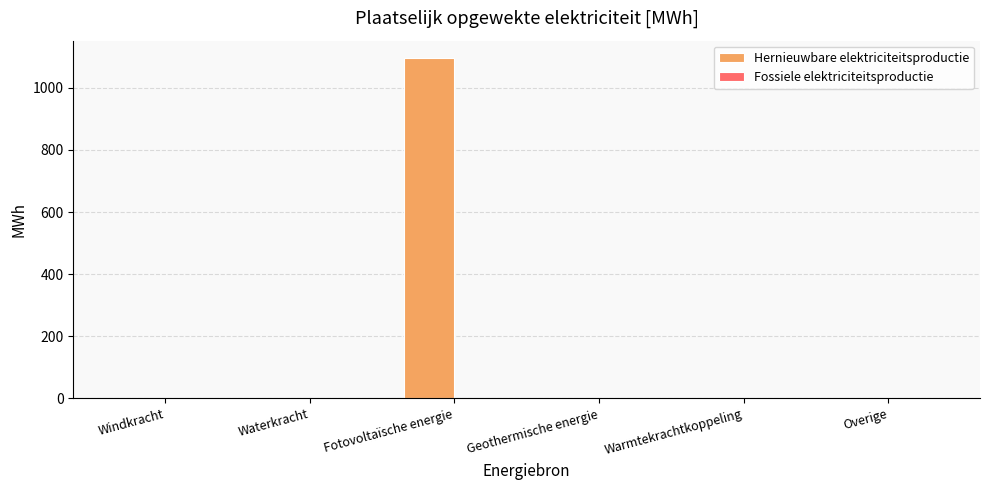

Is it true that the value at Overige is -392.6?

False